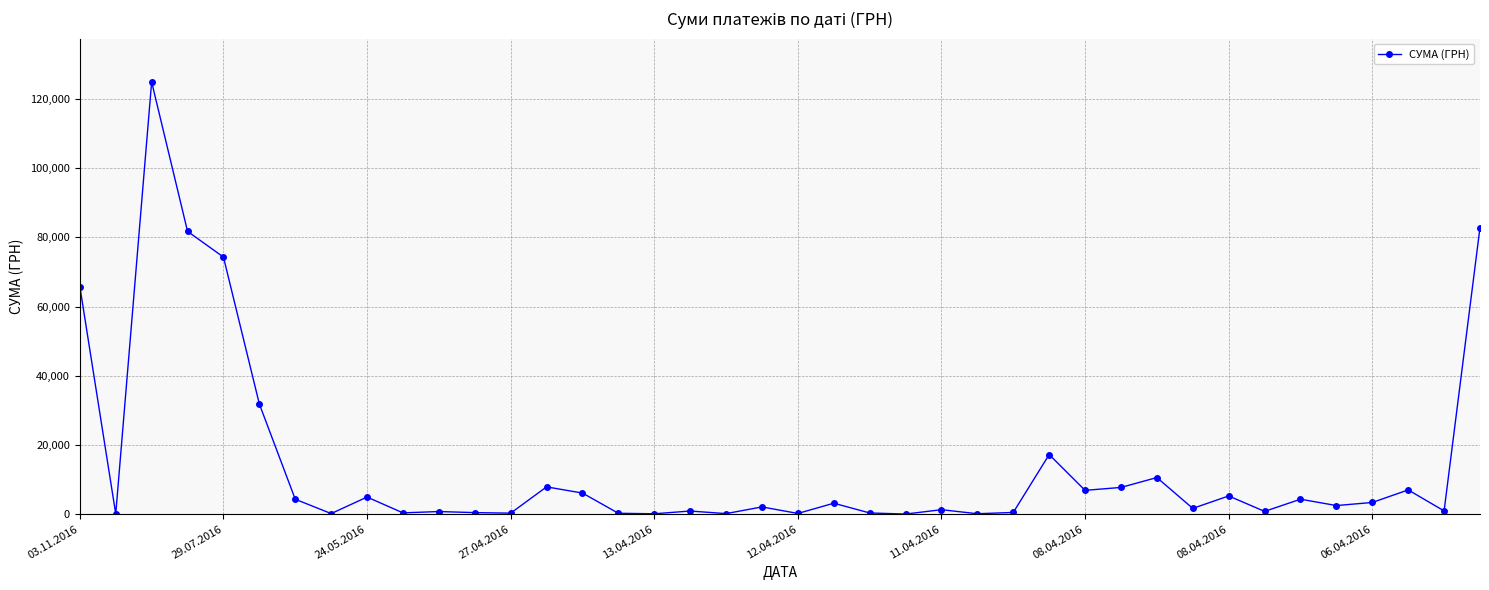

What is the value of the 6th point from the left?

31844.2